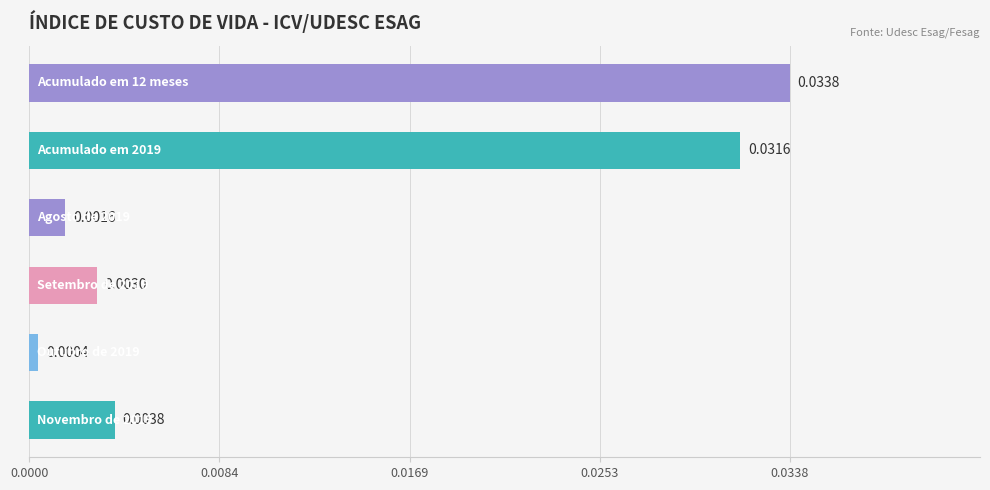

How many bars are there in total?

6